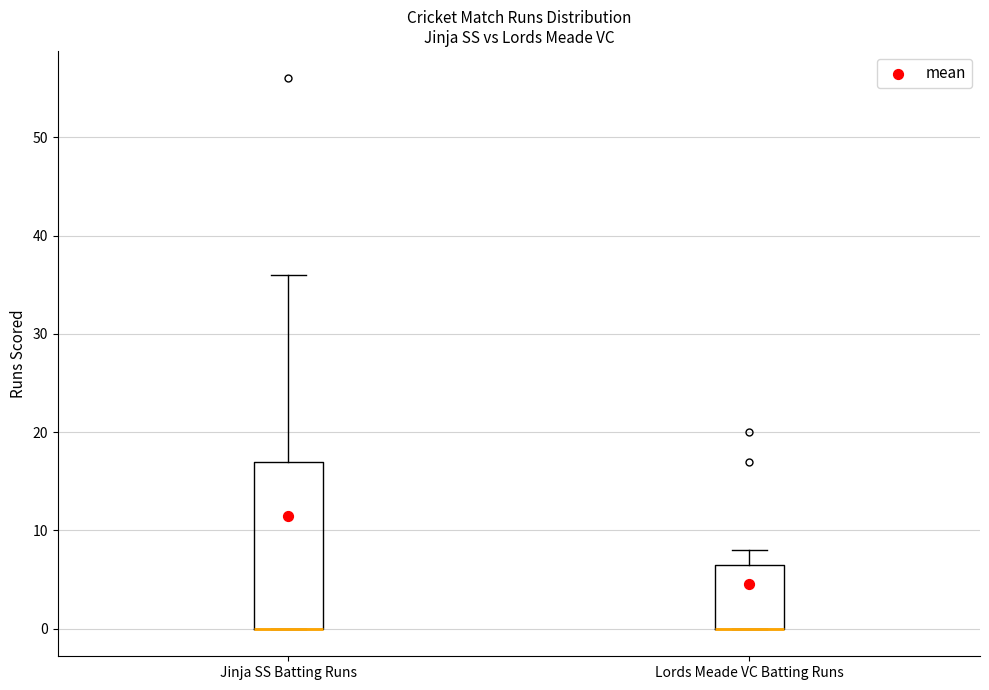

Which box is the tallest, from its lower edge to its upper edge?

Jinja SS Batting Runs